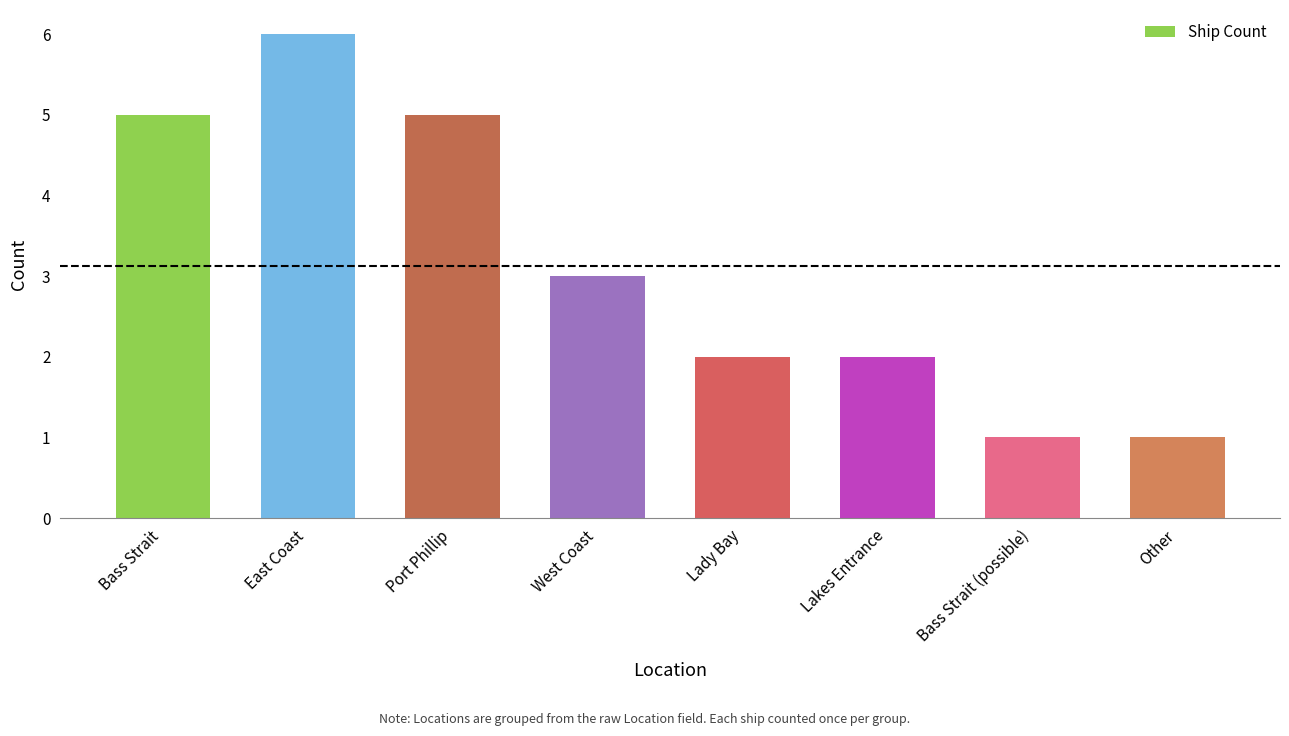

What is the change in value from West Coast to Lakes Entrance?

-1